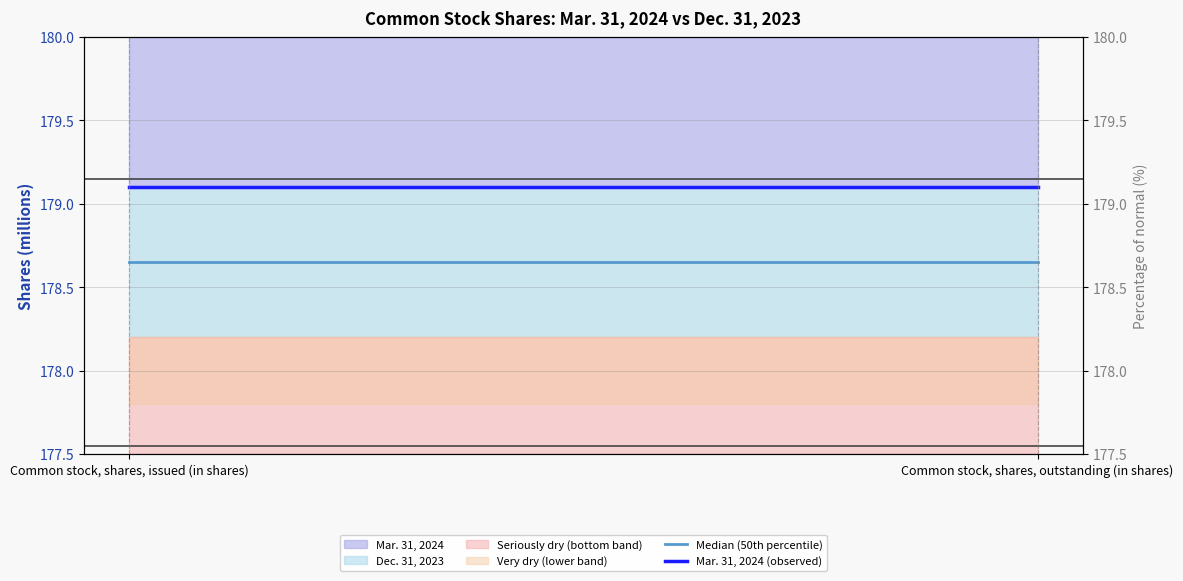

At which label is Mar. 31, 2024 (observed) closest to 179?

Common stock, shares, issued (in shares)